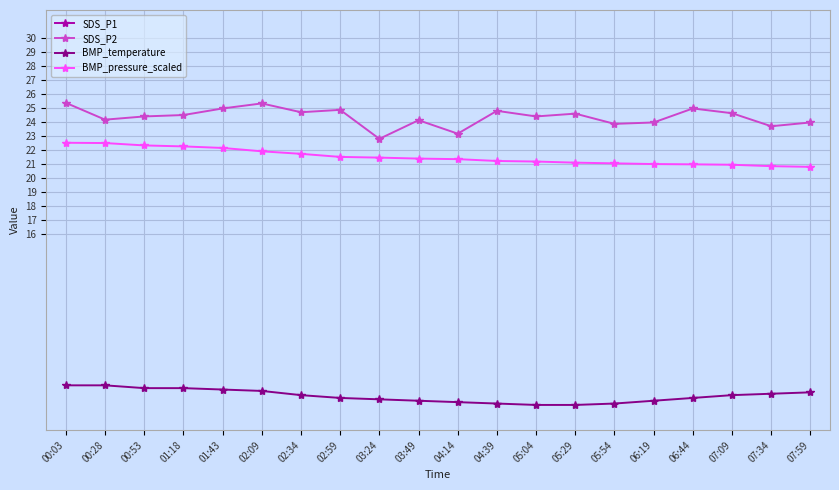

How many lines are shown in the chart?

4